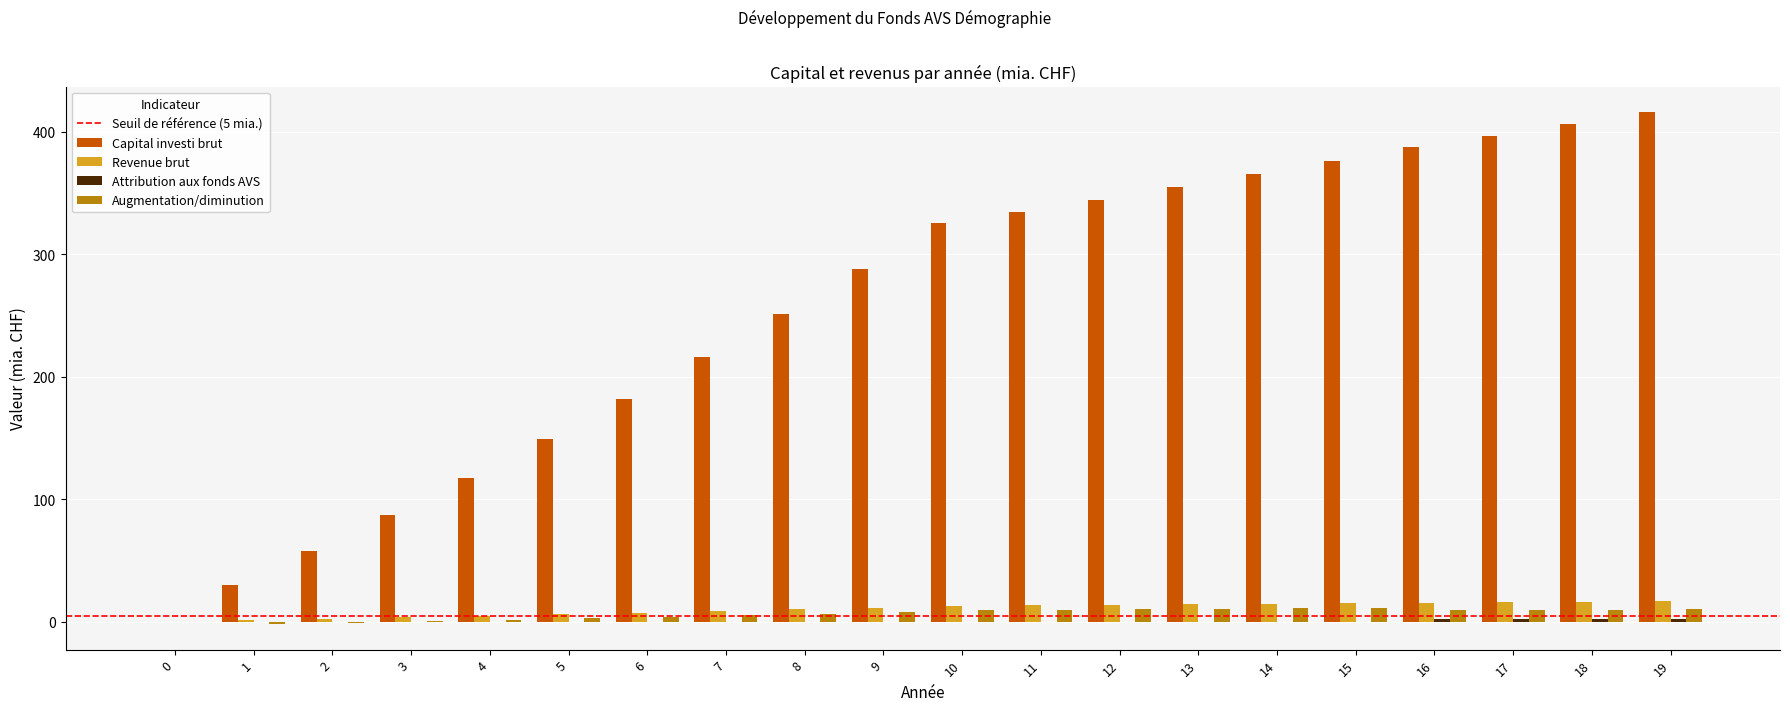

Which label corresponds to the largest value in the chart?

19